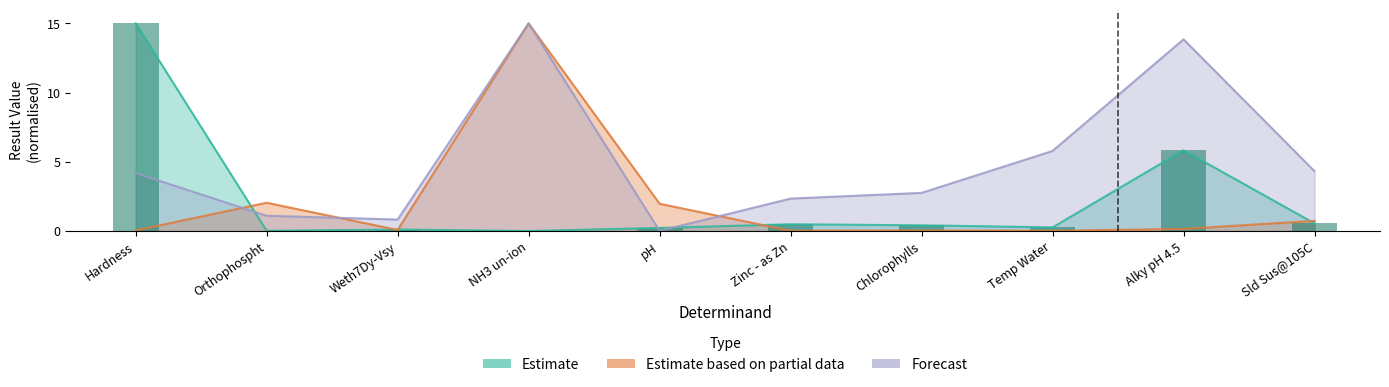

Count the number of categories in the chart.

10